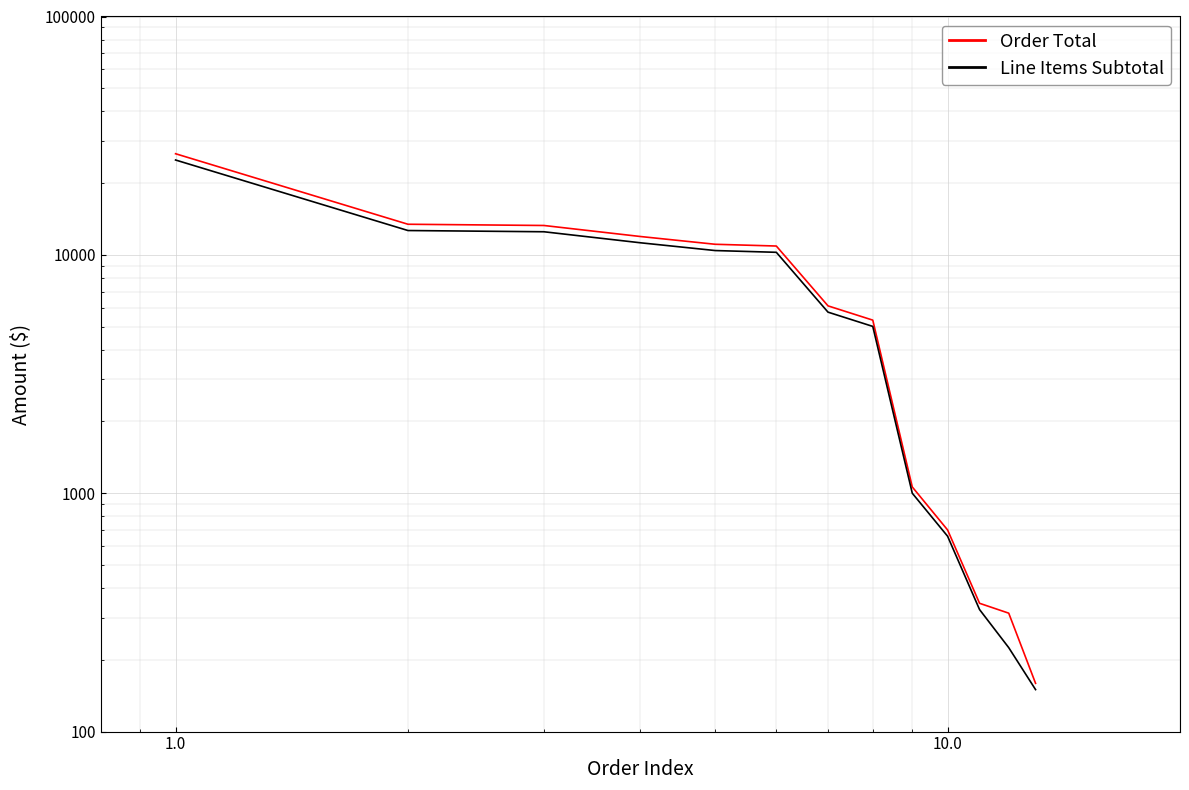

Which series has the largest total across all categories?

Order Total